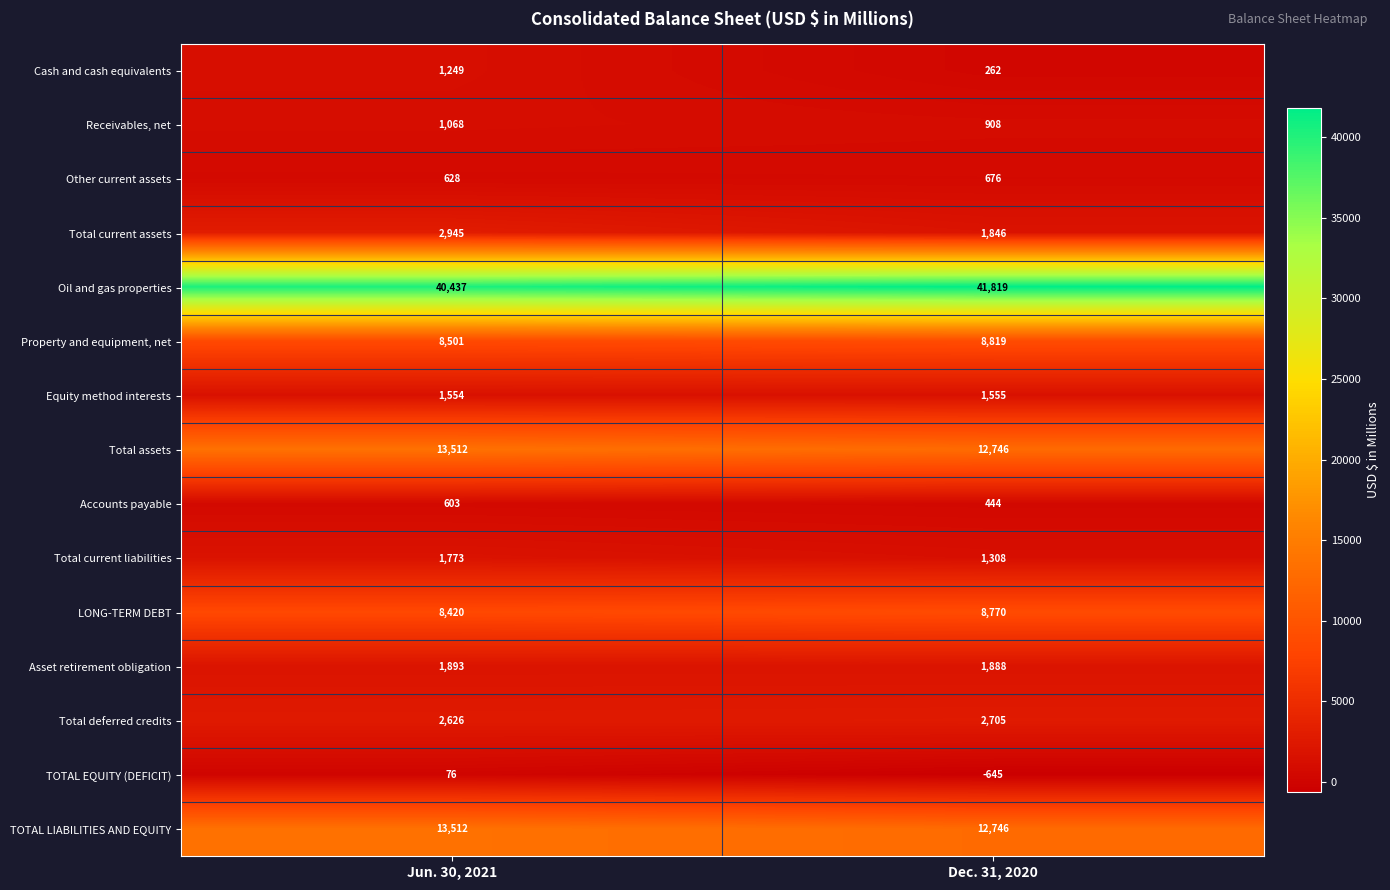

At which category is the sum across all series the highest?

Jun. 30, 2021